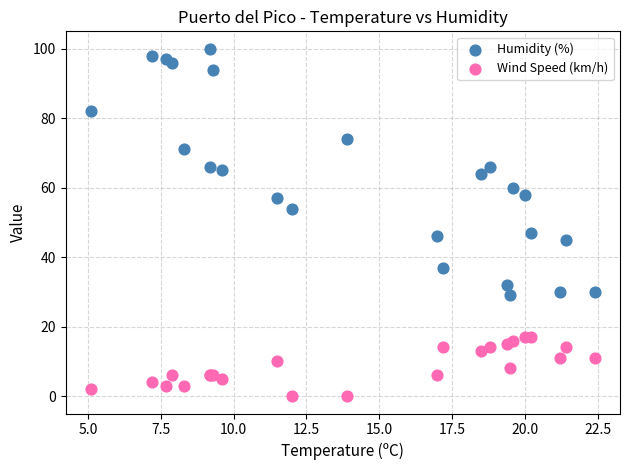

Which series contains the lowest Y value?

Wind Speed (km/h)